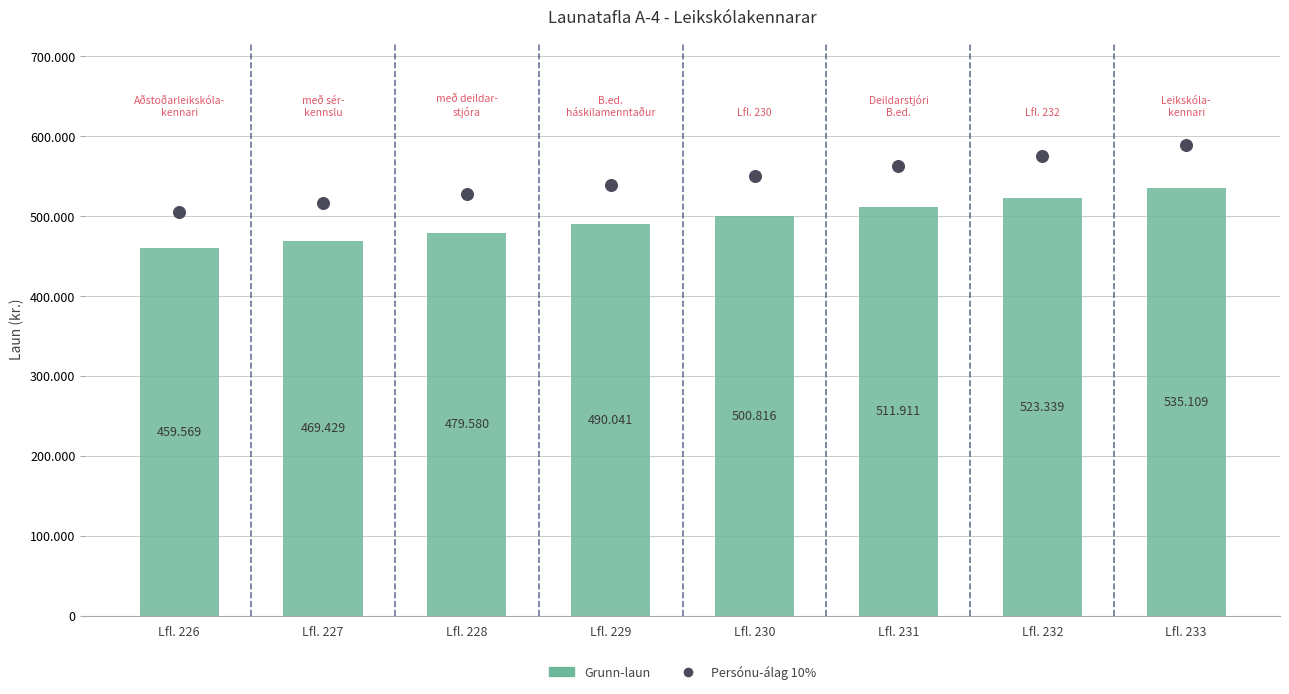

Is the value of Grunn-laun at Lfl. 226 greater than the value of Persónu-álag 10% at Lfl. 230?

No